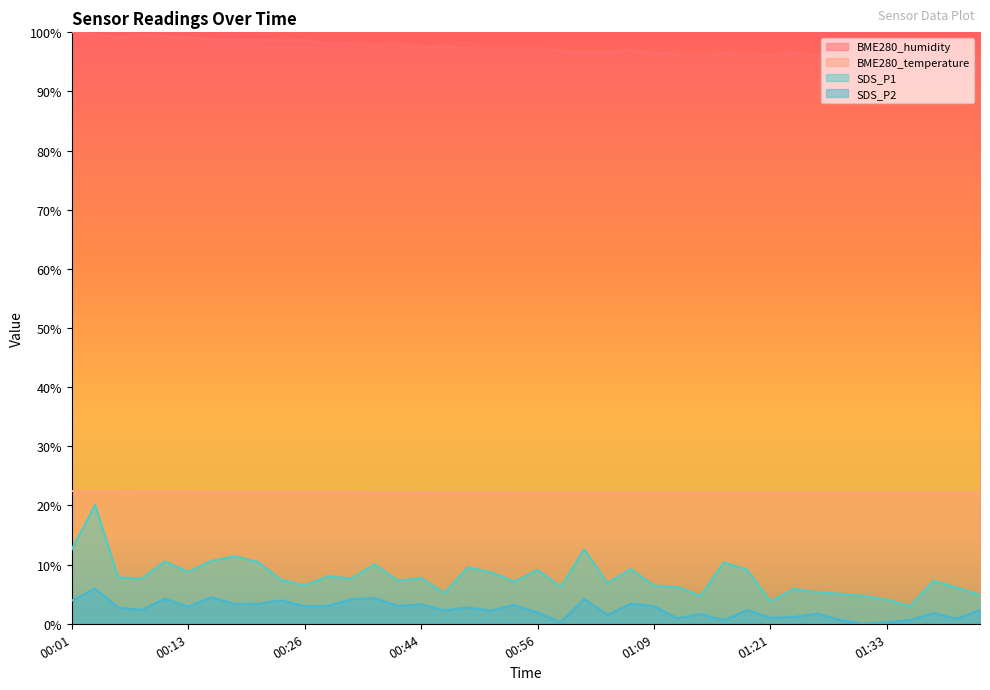

What position from the left is 01:26?

33